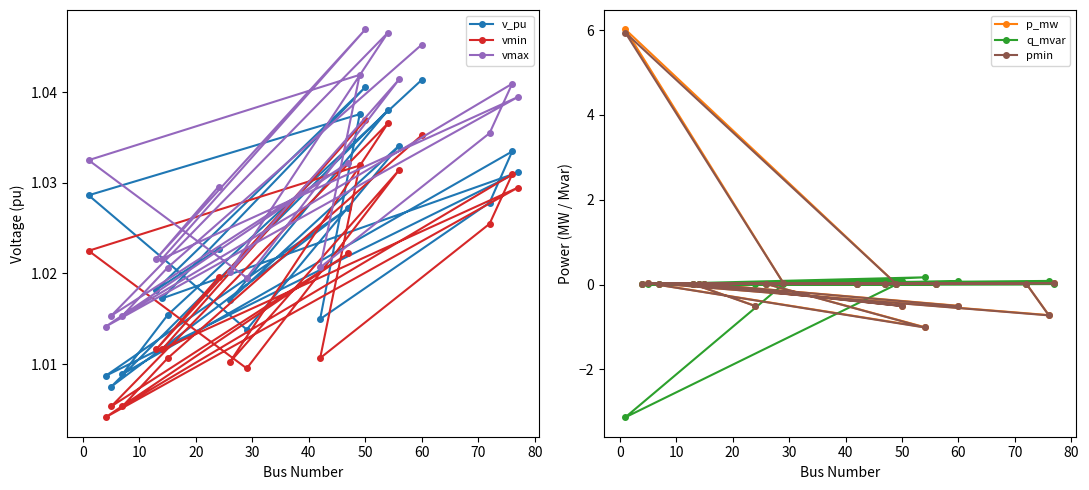

Does the chart have visible grid lines?

No